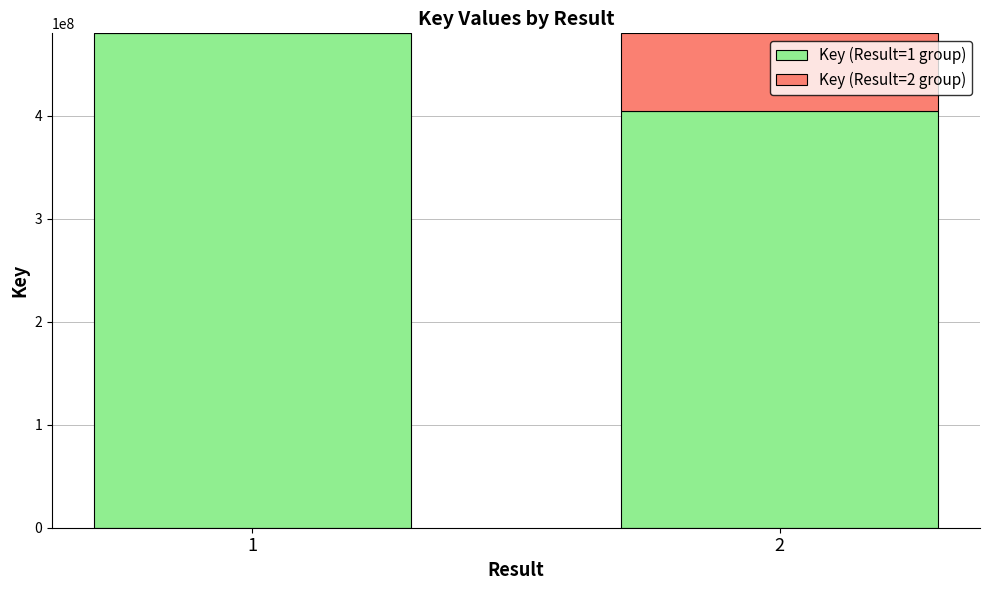

The value of Key (Result=1 group) at 2 is 147315841. True or false?

False